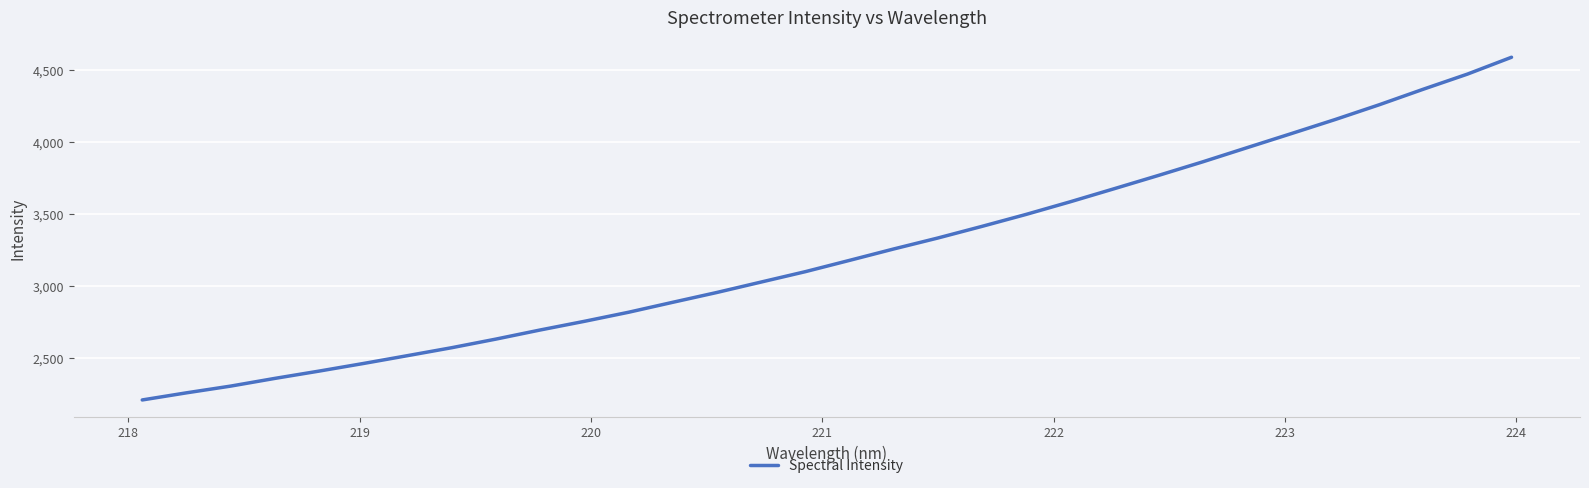

What is the average value?

3232.7